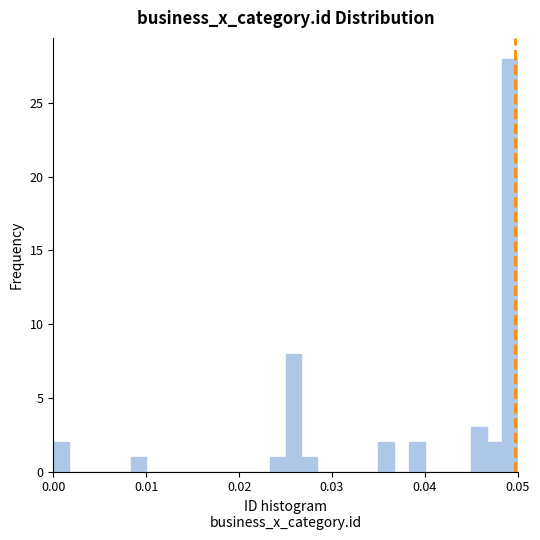

Around what value on the x-axis is the tallest bar? Give the approximate position of its centre, as read against the axis.

0.049